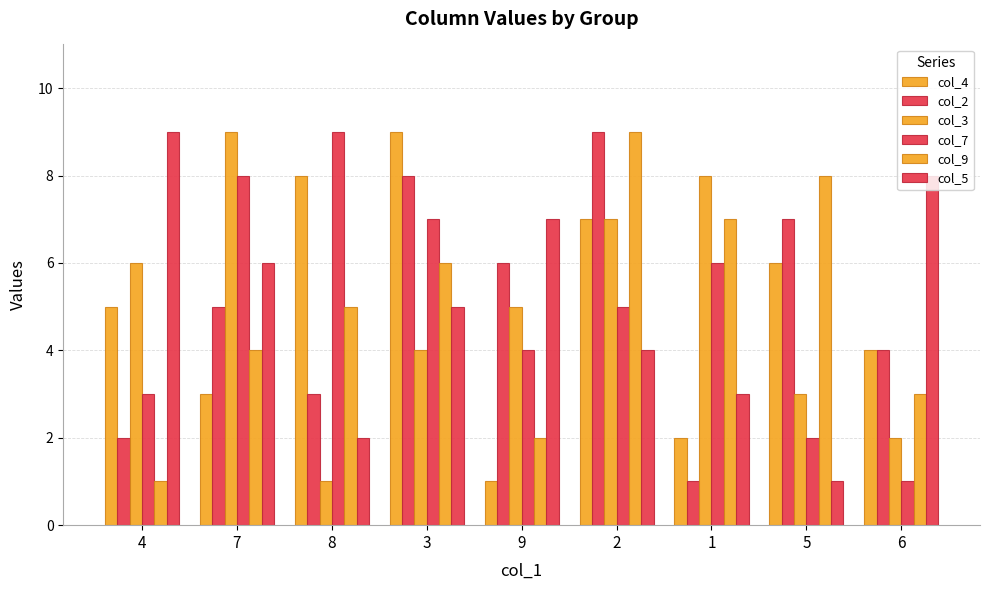

What is the difference between the maximum and minimum values in the col_9 series?

8